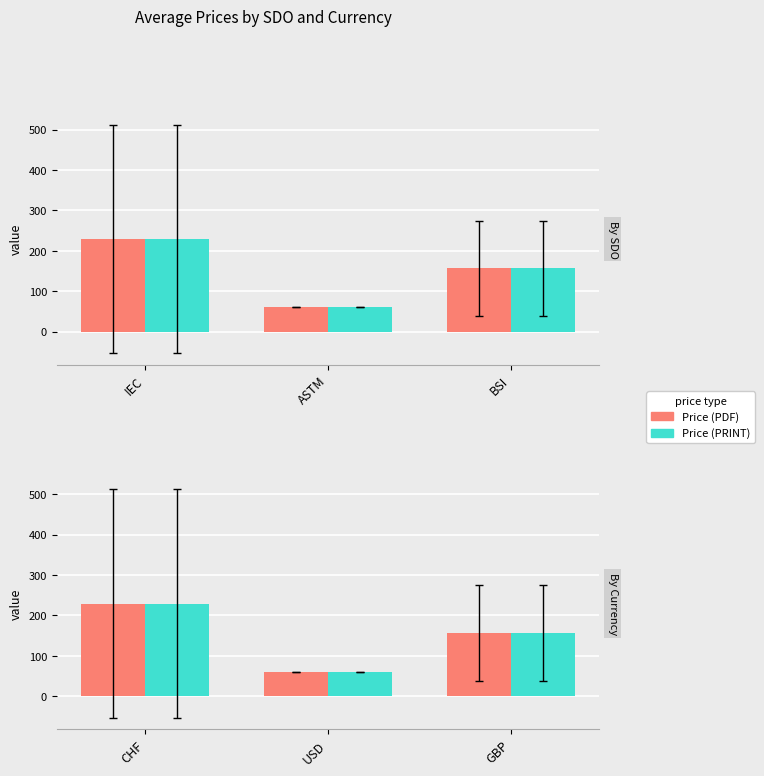

How many data points in Price (PRINT) are above 156?

2